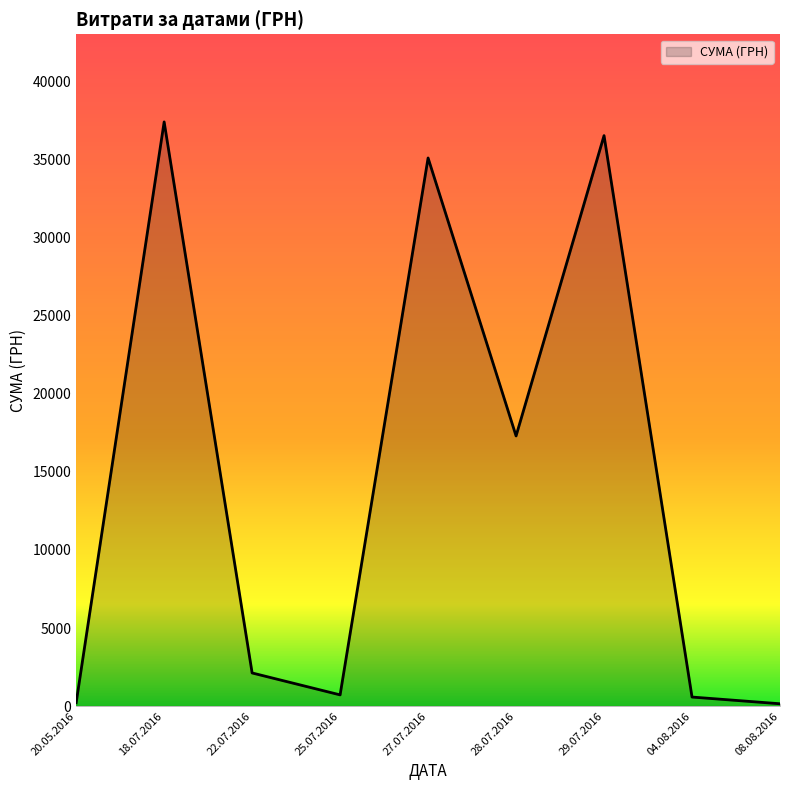

What value does the data have at 27.07.2016?

35115.0